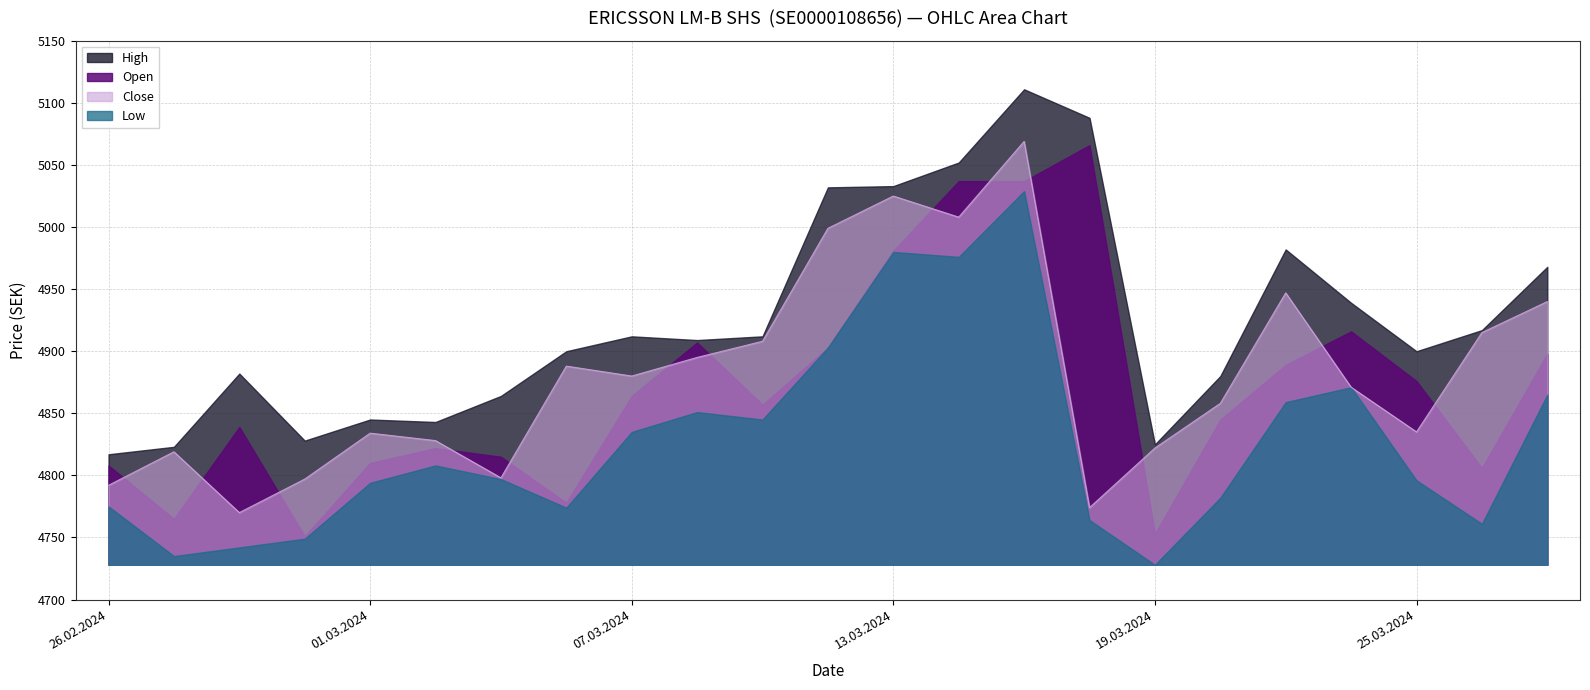

What is the difference between the highest and lowest values at 12.03.2024?

129